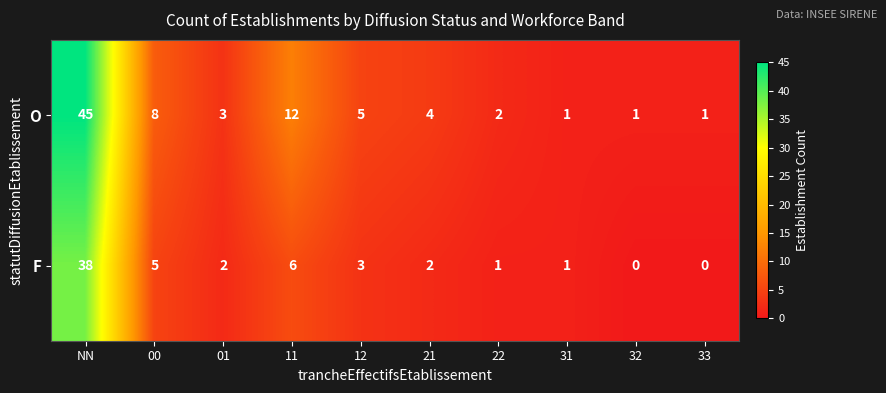

What is the greatest value displayed?

45